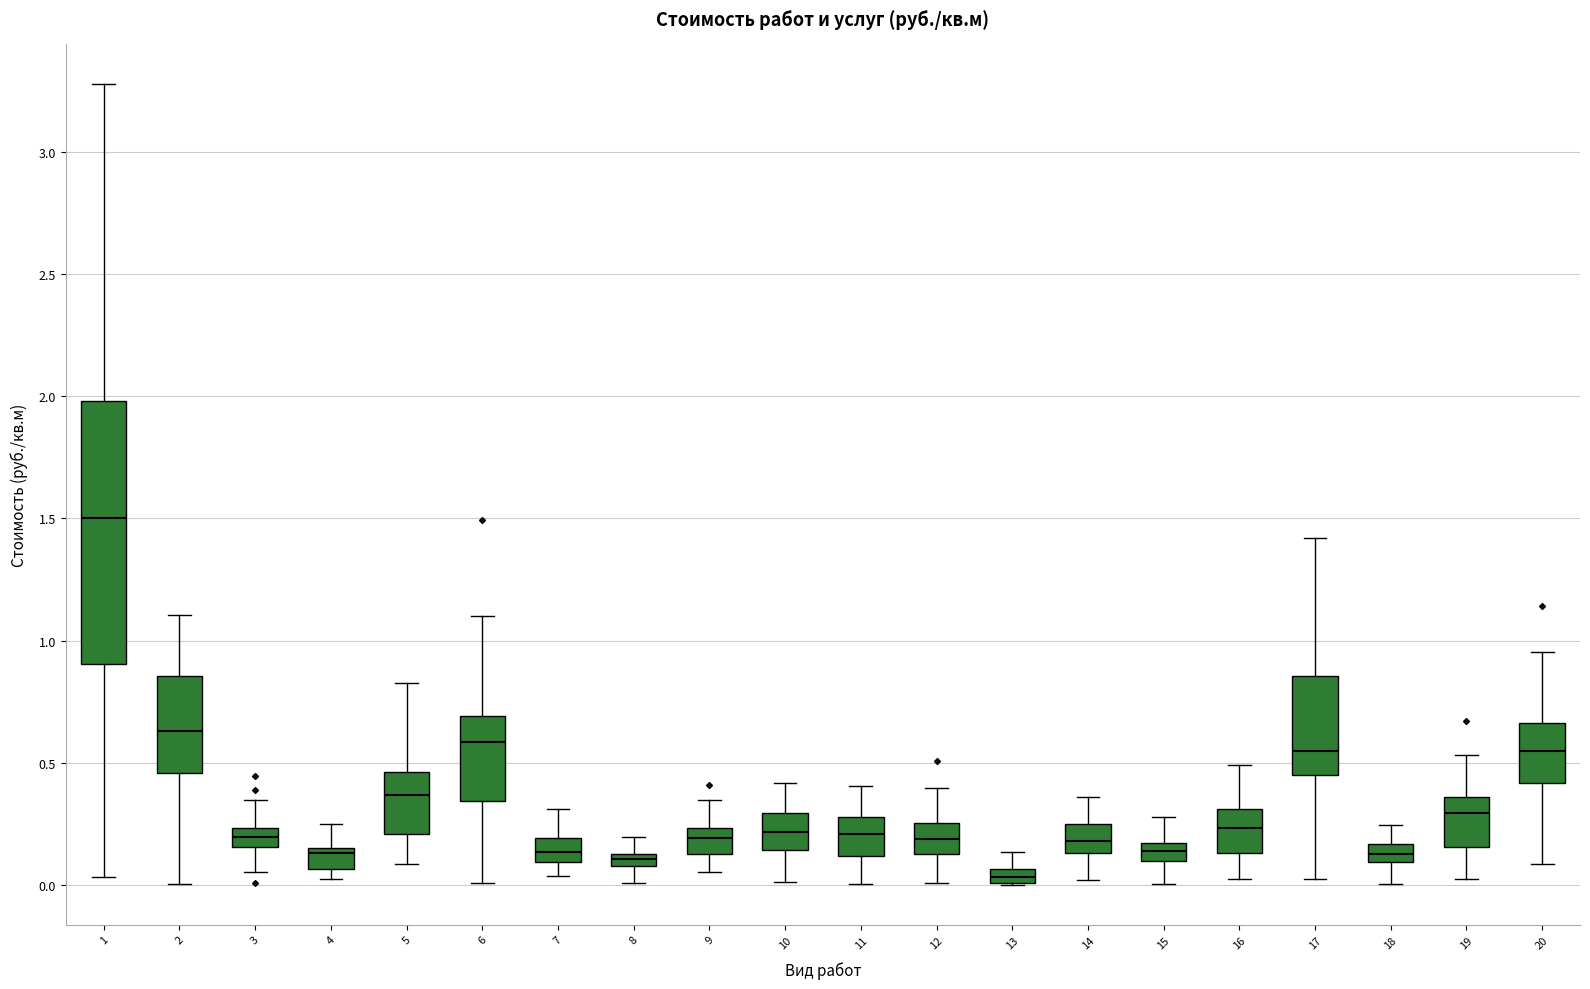

Where is the lower edge of the box at x = 11 on the y-axis? The values are not printed on the chart, so give them approximately, as read against the axis.

0.10